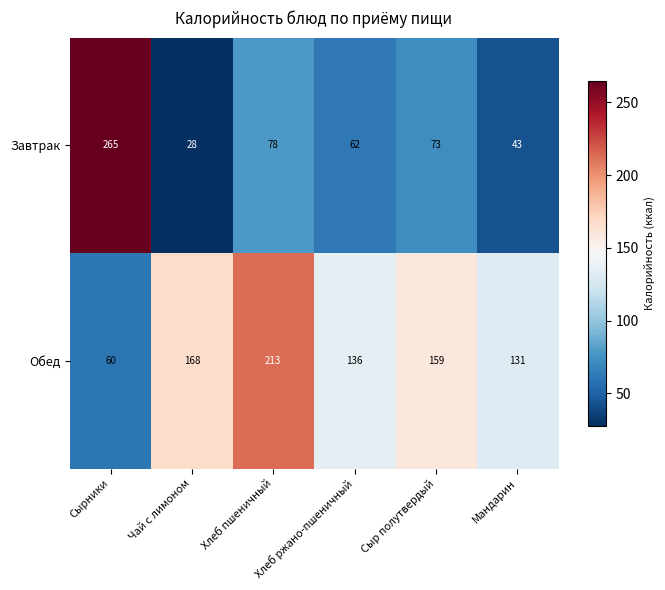

The value of Обед at Сырники is 60. True or false?

True